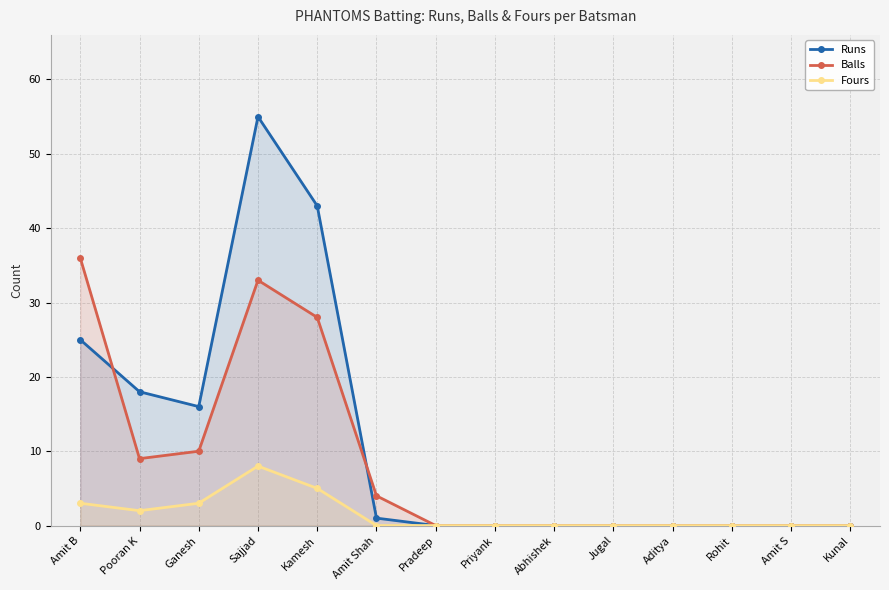

Does the chart display data point markers on the line(s)?

Yes